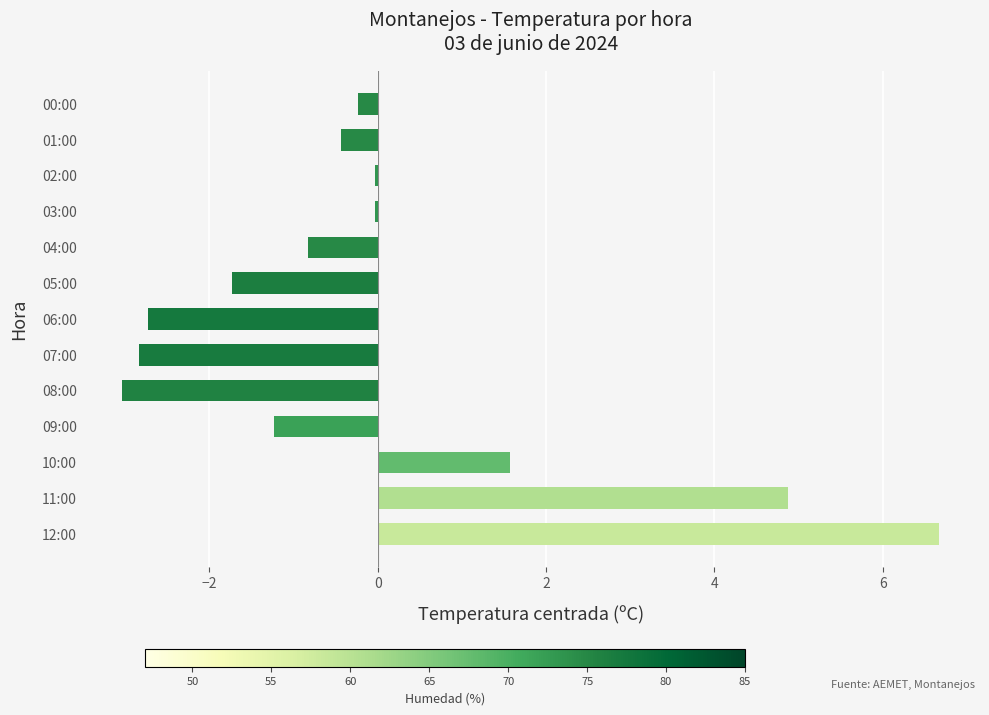

Between 04:00 and 00:00, which is larger?

00:00